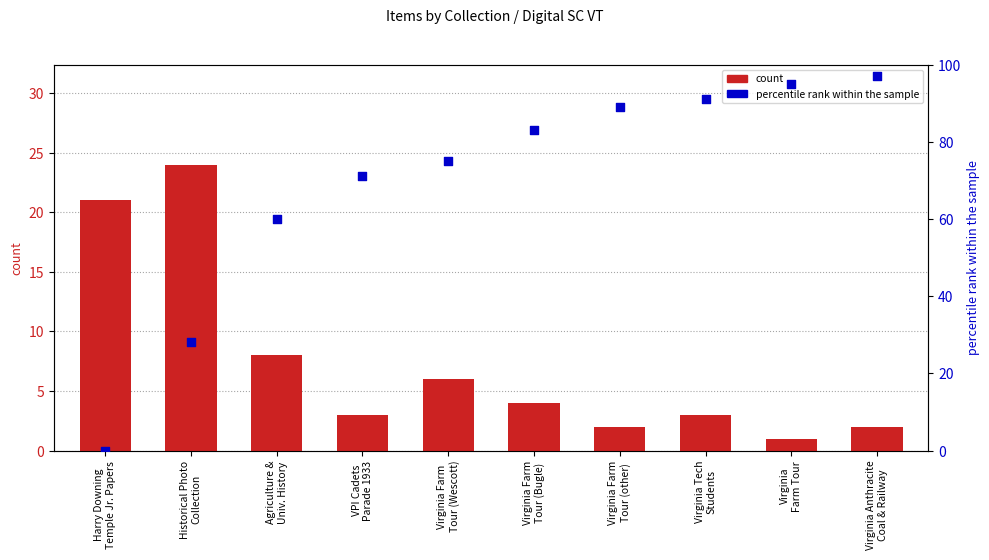

What are all the series names shown in the legend?

count, percentile rank within the sample